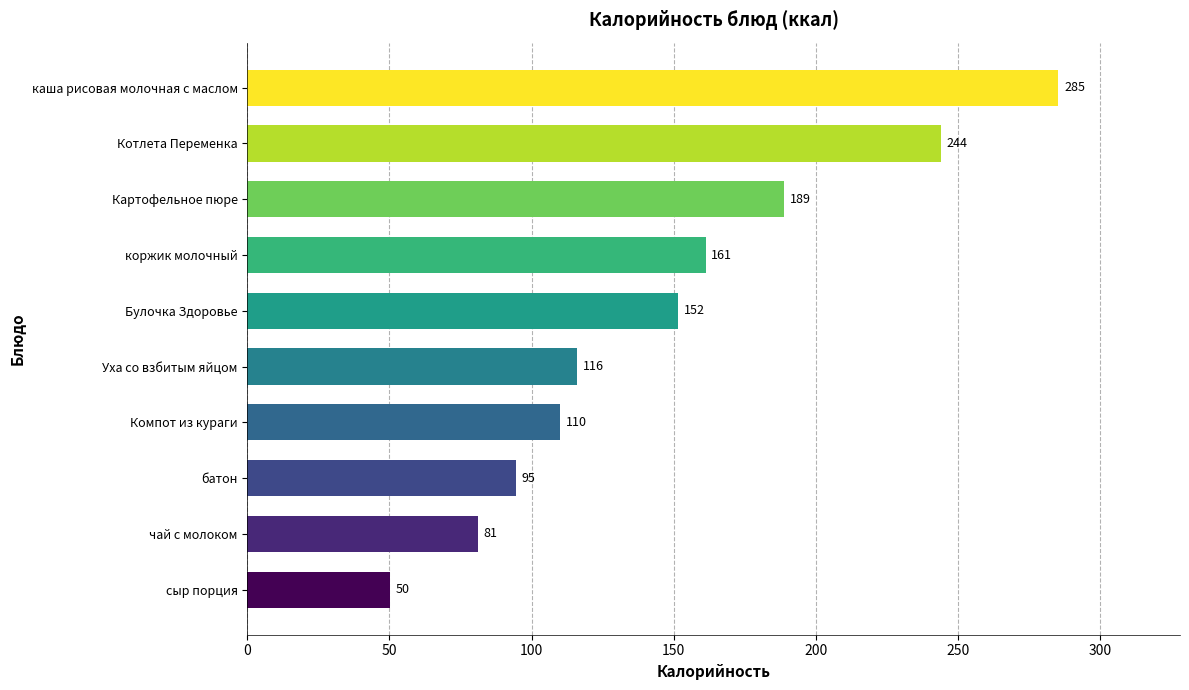

Between чай с молоком and коржик молочный, which is larger?

коржик молочный